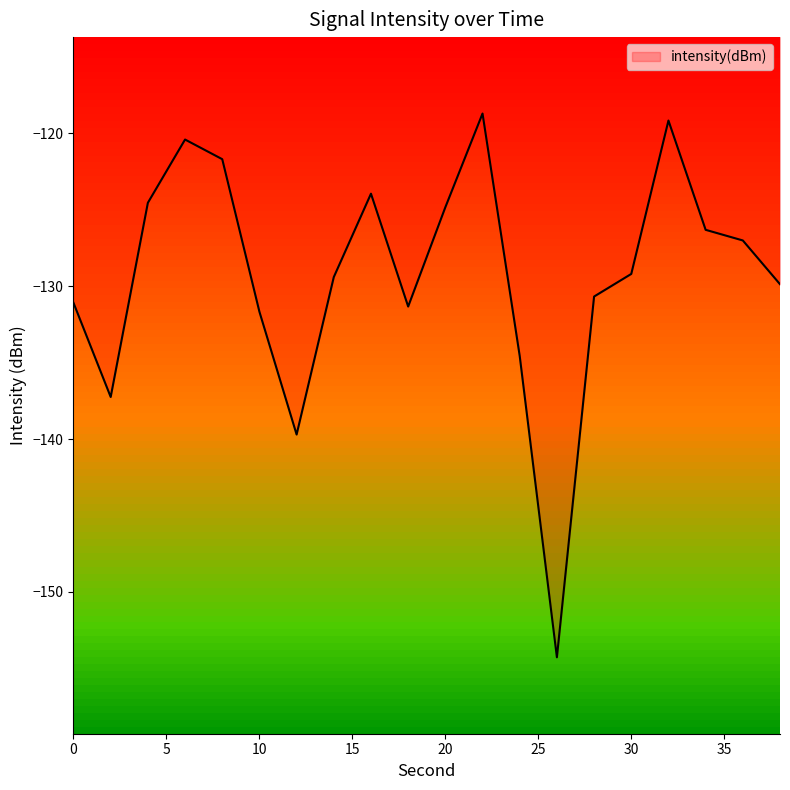

How many lines are shown in the chart?

1